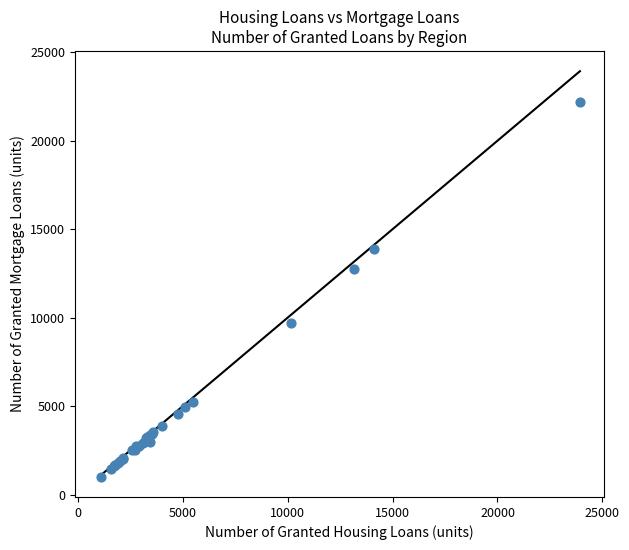

What Y value in the scatter plot is closest to 11594?

12751